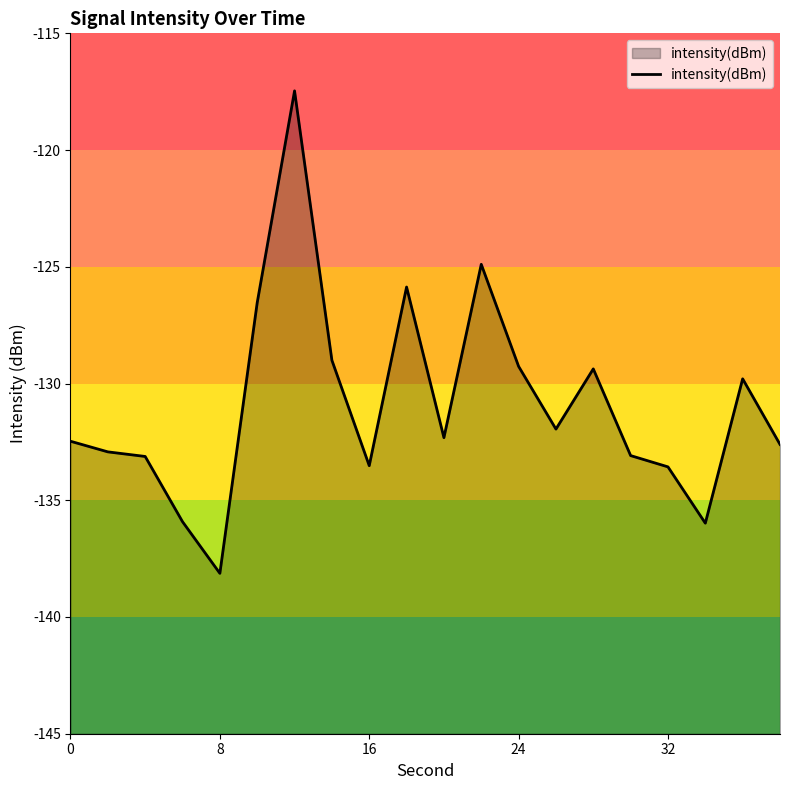

What is the minimum value shown in the chart?

-138.1